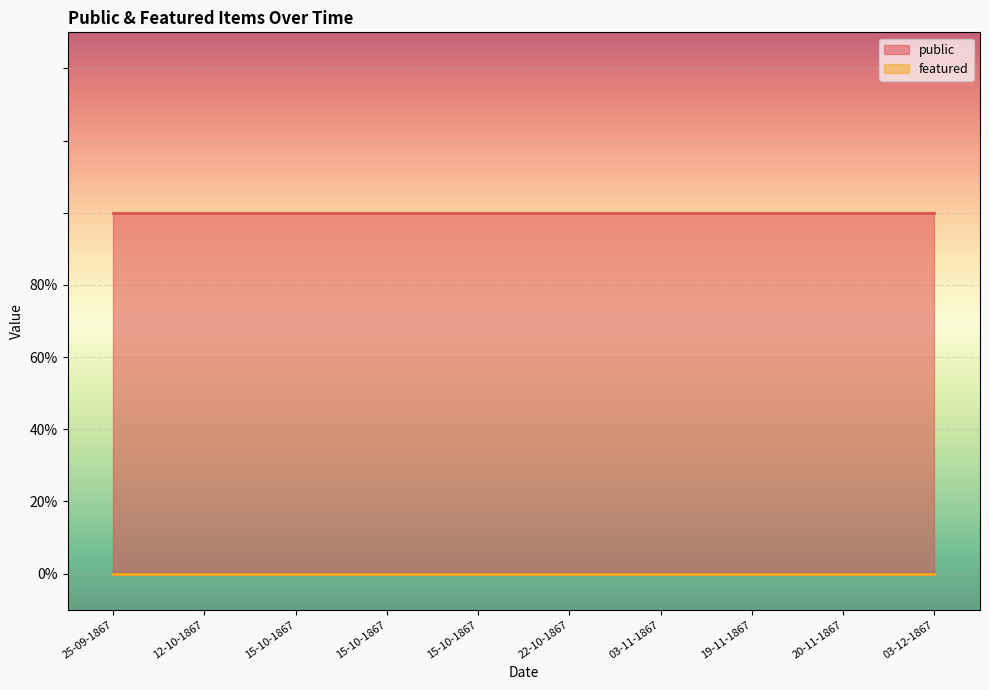

Which category has the highest value across all series?

25-09-1867